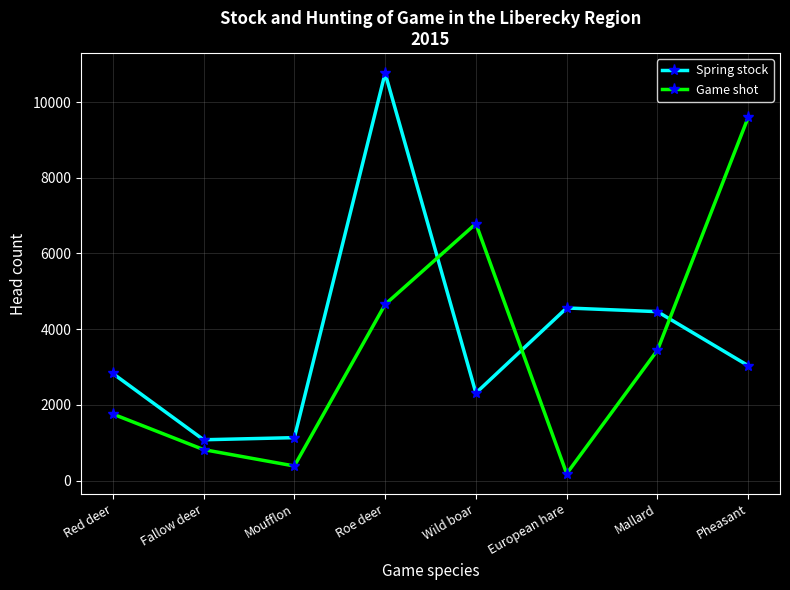

The Game shot series shows 1759 at Red deer. True or false?

True